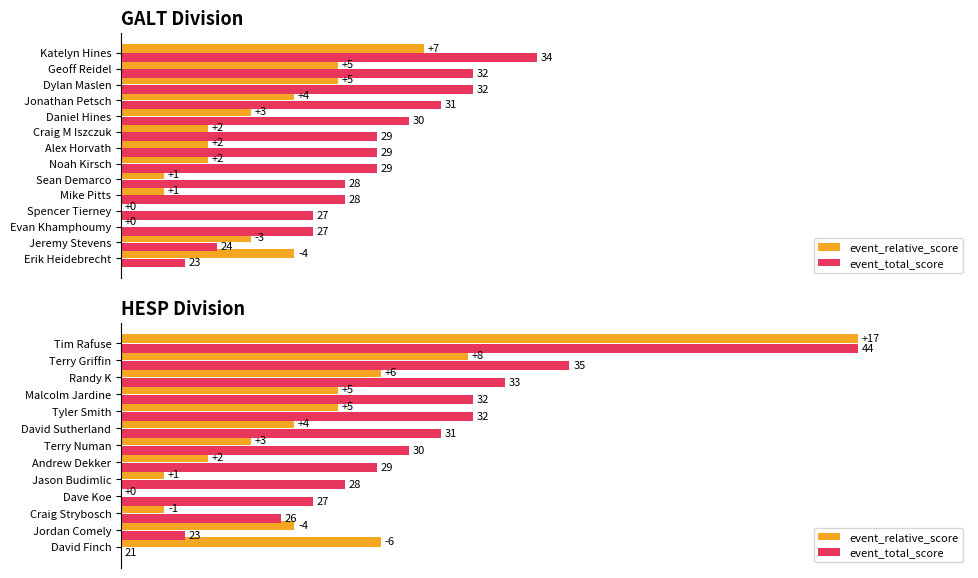

Which series has the largest range (max minus min)?

event_relative_score